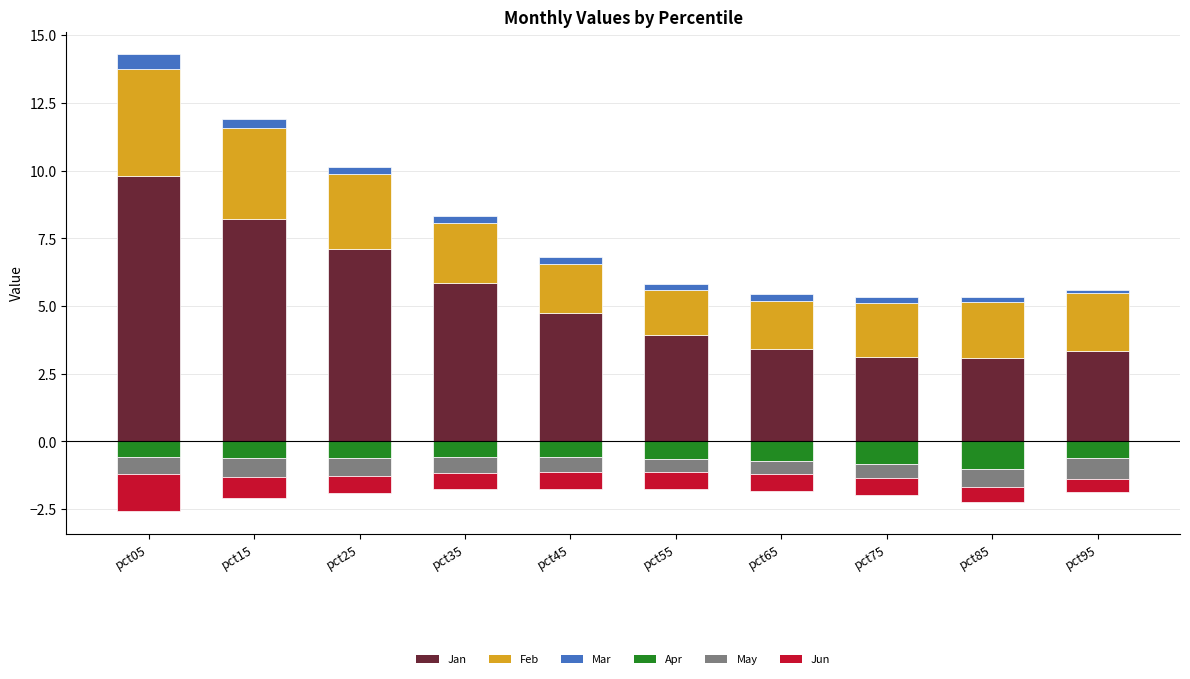

What is the difference between the second highest and minimum values in the Apr series?

0.5